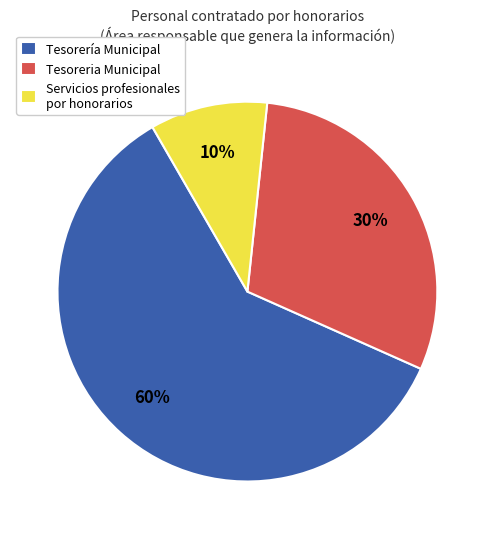

Which category has the smallest portion of the pie?

Servicios profesionales por honorarios